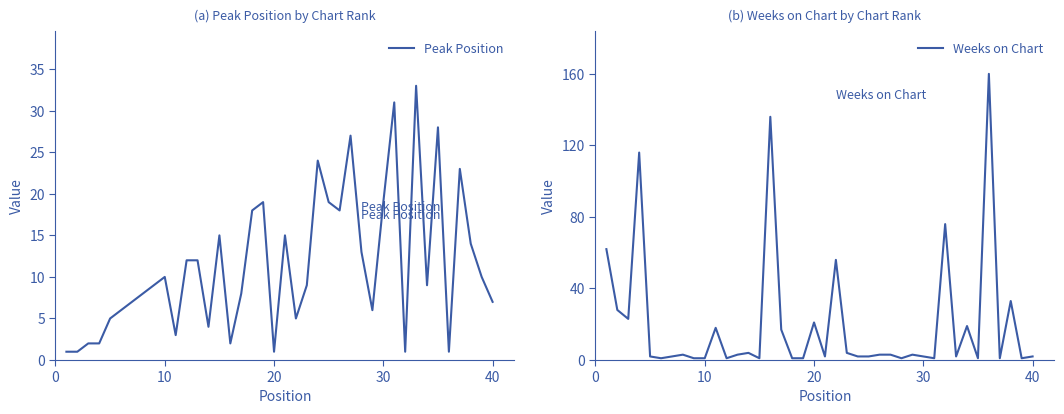

Which series changed the most between 8 and 13?

Peak Position